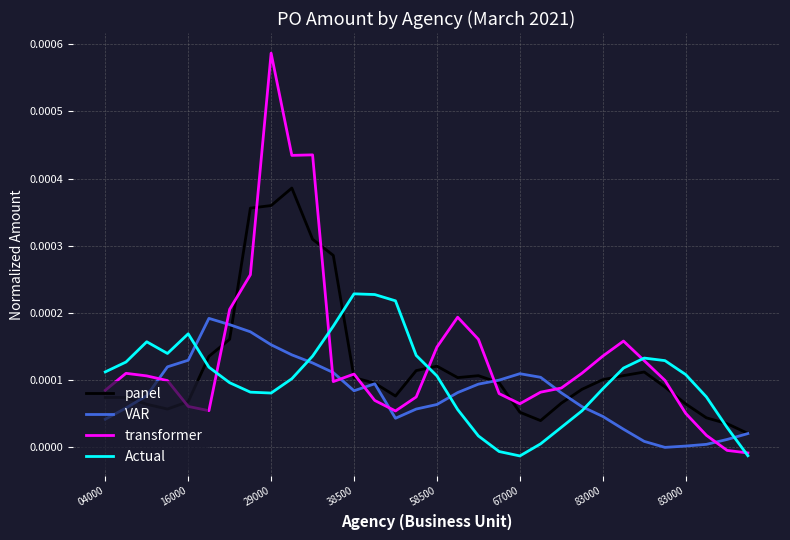

True or false: VAR and transformer cross at least once.

True